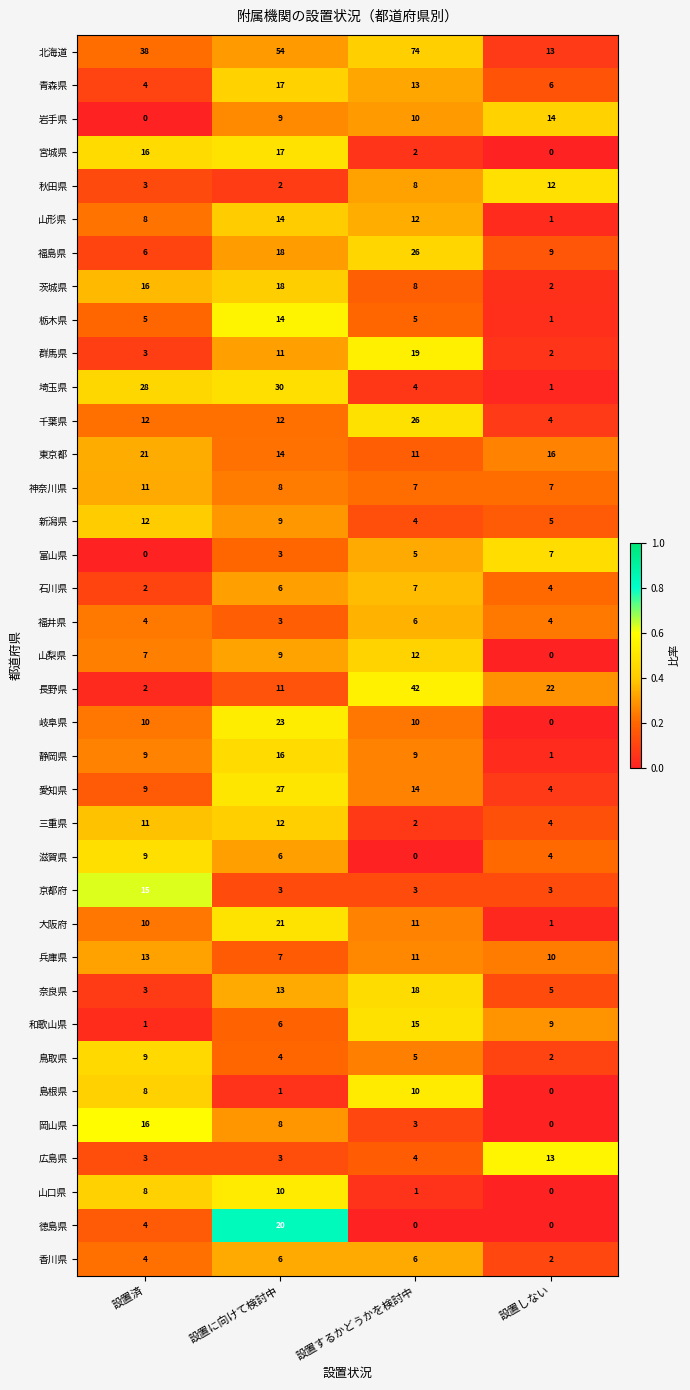

Where does the 兵庫県 series first go above 11?

設置済